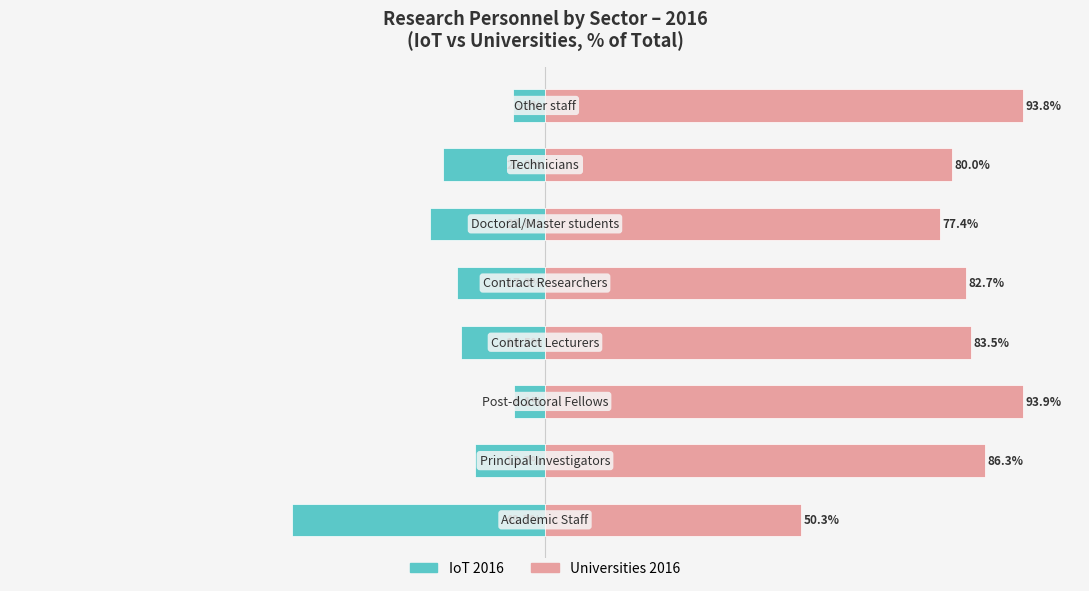

What is the value of the IoT 2016 bar at the 4th from the left?

-16.5